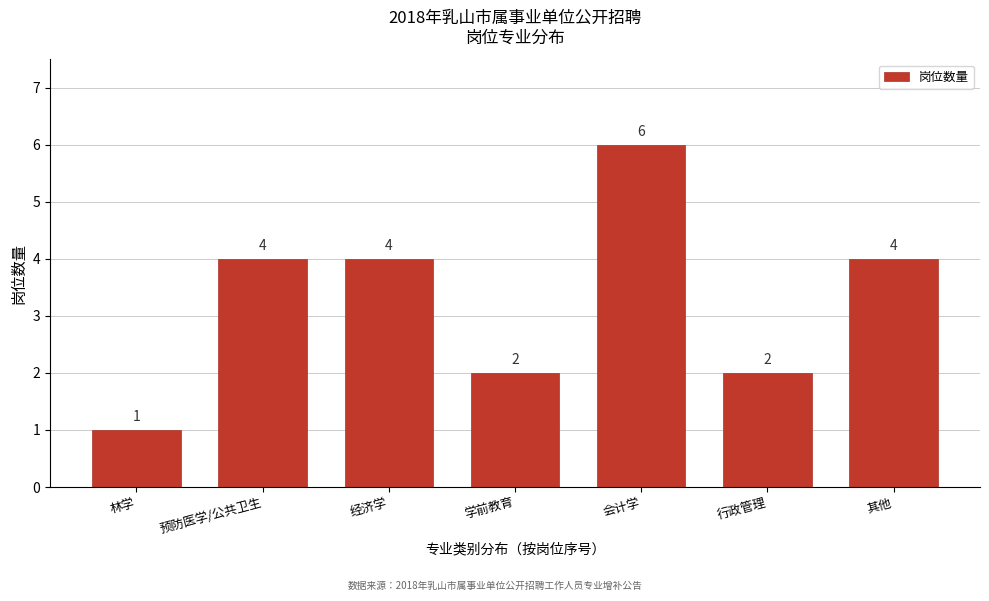

Reading left to right, transcribe all the data shown in this chart.

林学=1	预防医学/公共卫生=4	经济学=4	学前教育=2	会计学=6	行政管理=2	其他=4